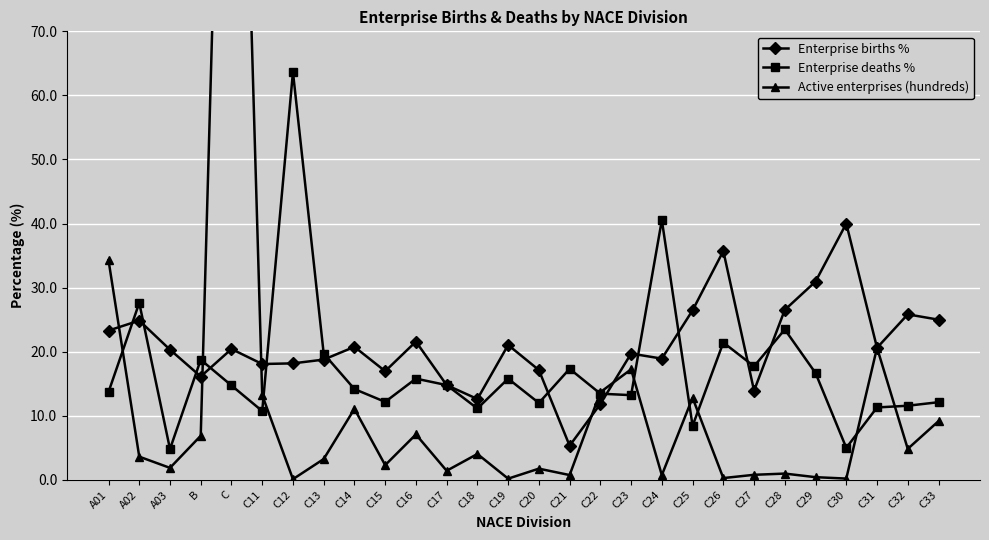

Between which two adjacent categories do Enterprise deaths % and Enterprise births % first intersect?

A01 and A02